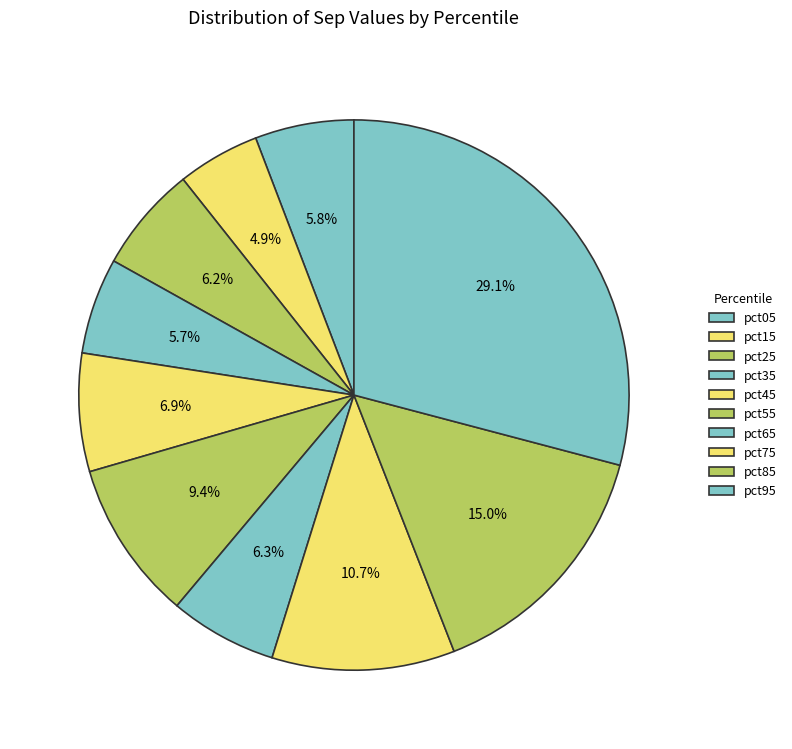

Rank the categories by value from lowest to highest.

pct15, pct35, pct05, pct25, pct65, pct45, pct55, pct75, pct85, pct95